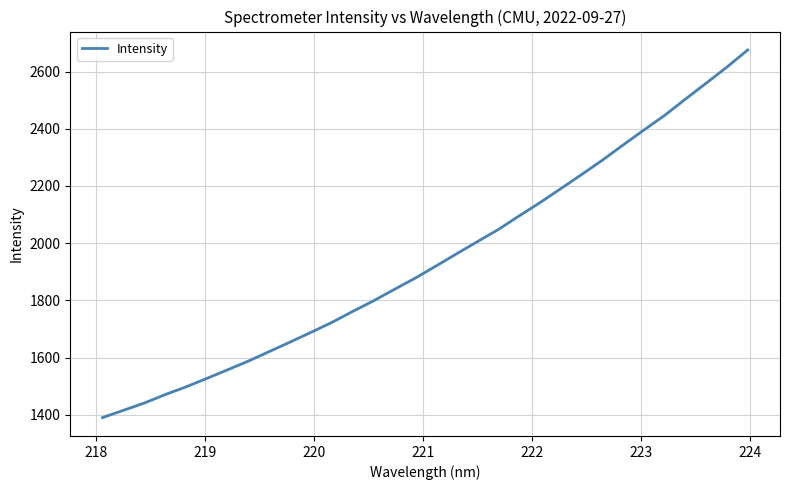

What is the difference between the maximum and minimum values?

1285.5